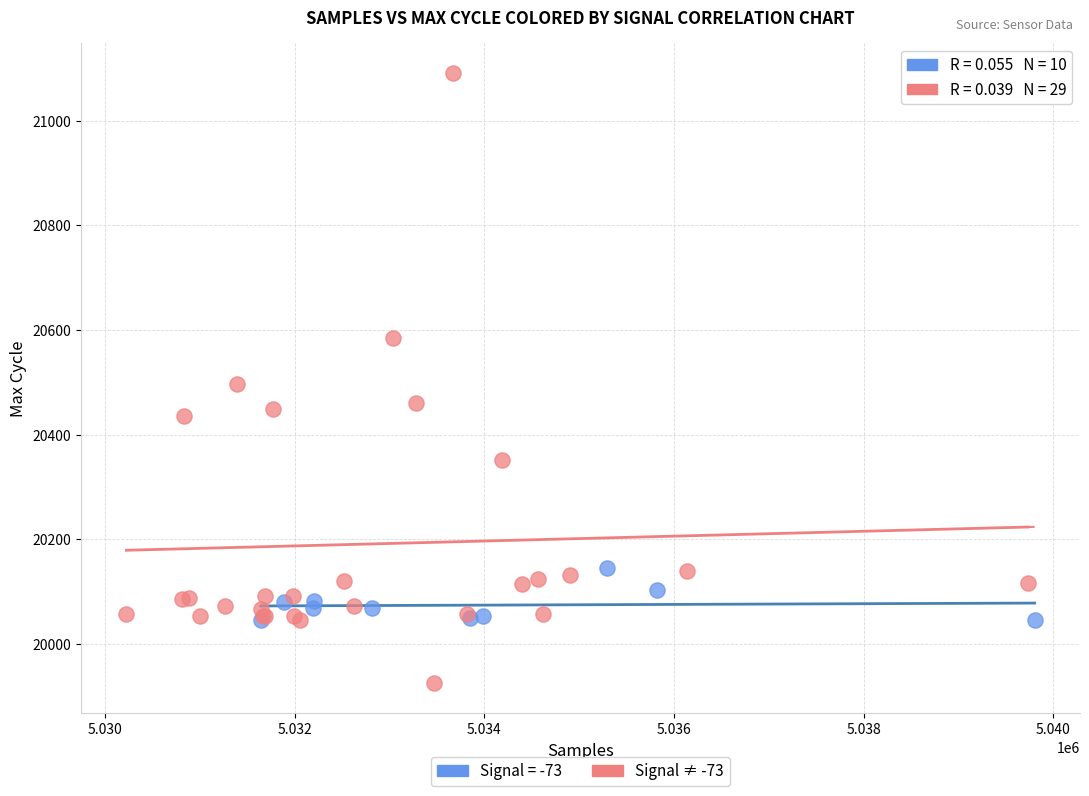

Which series contains the highest Y value?

Signal ≠ -73